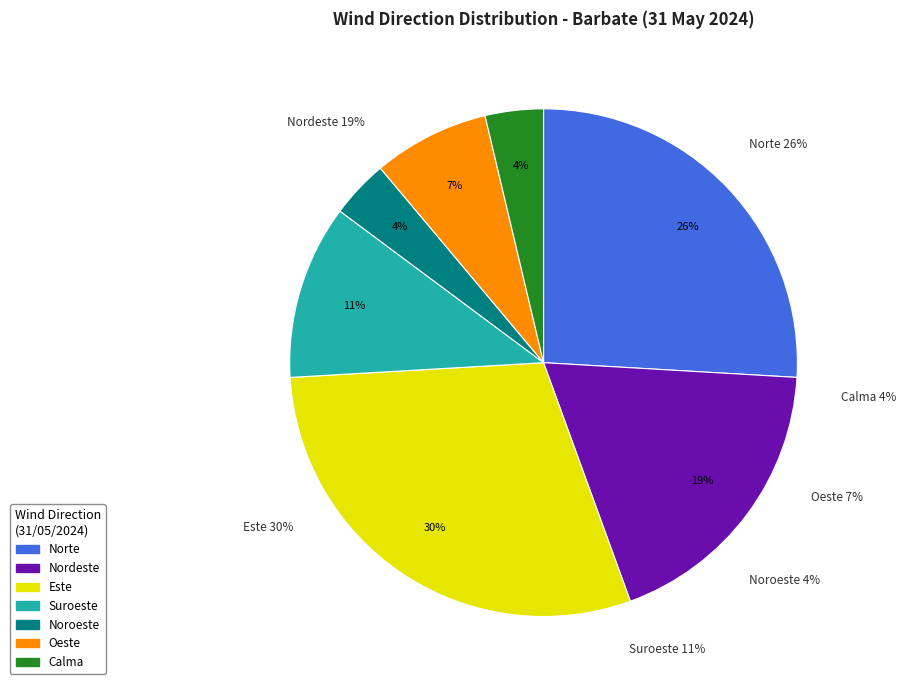

What portion of the pie excludes Noroeste?

96.3%